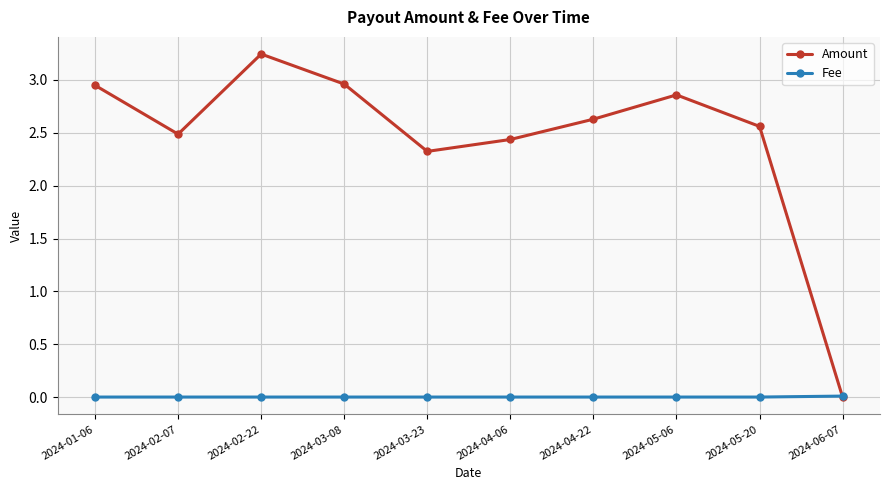

Which label corresponds to the largest value in the chart?

2024-02-22